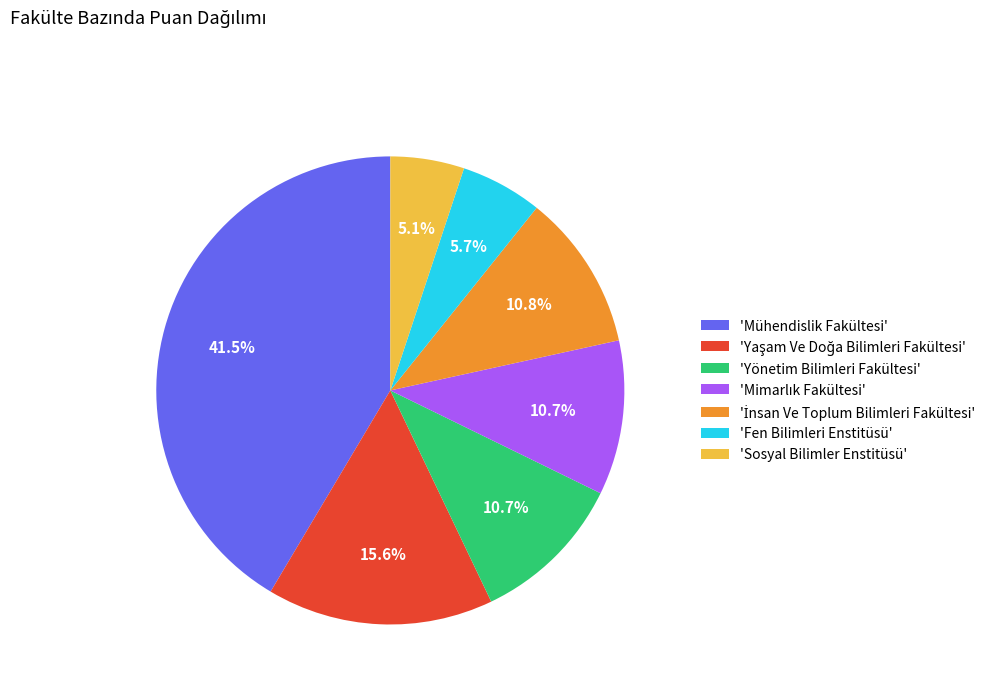

Is there any slice that represents more than half of the pie?

No